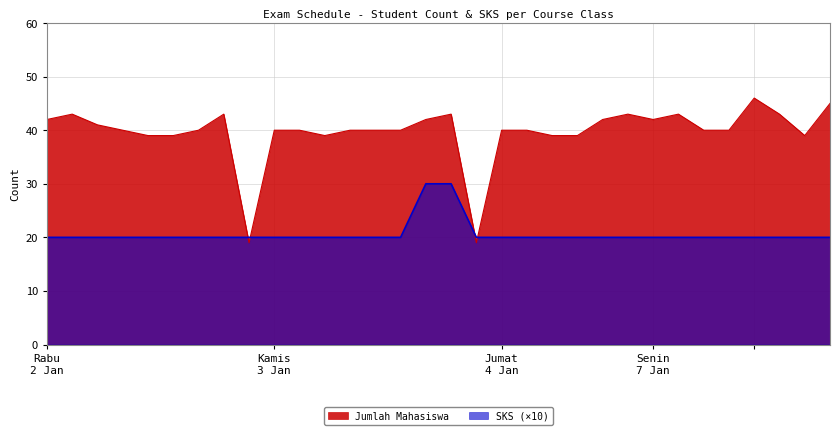

True or false: SKS and Jumlah Mahasiswa cross at least once.

True